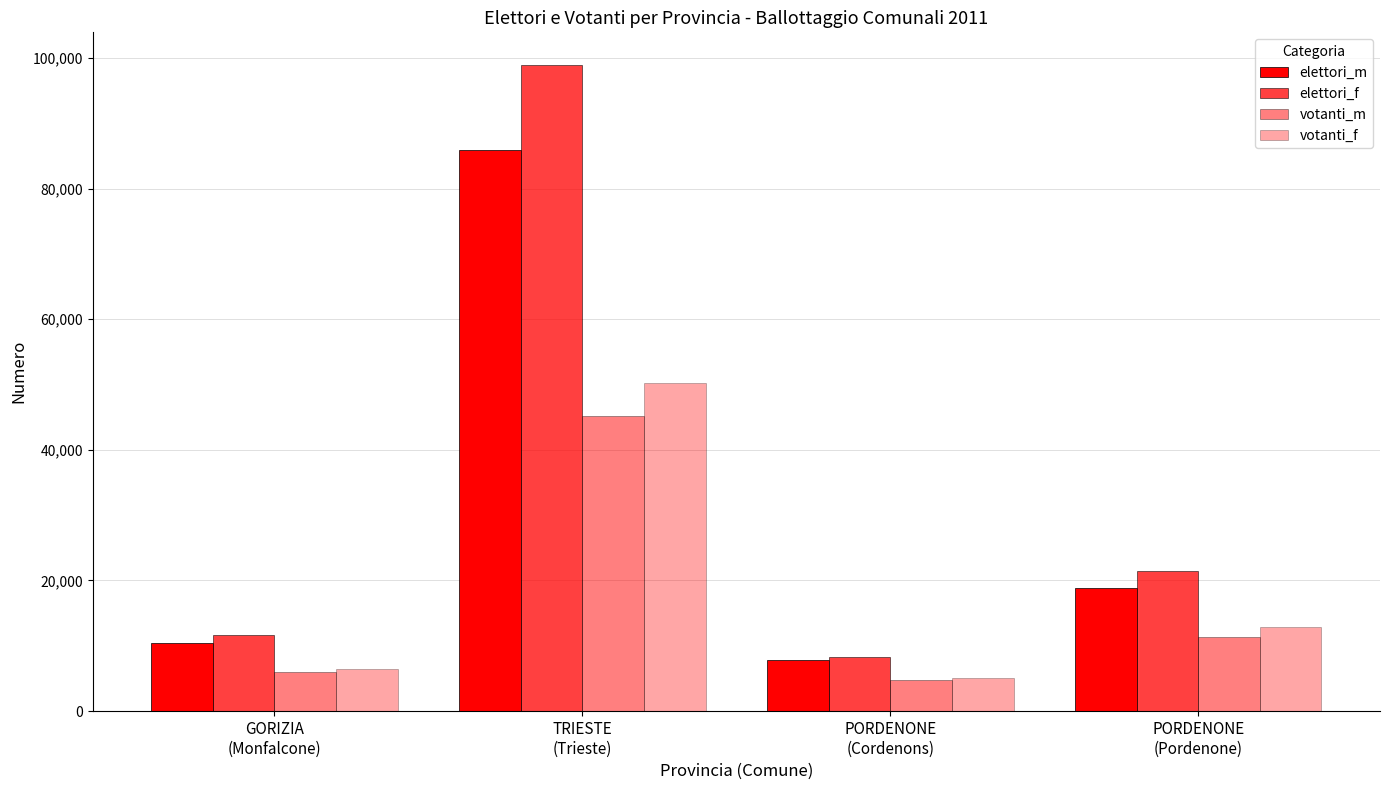

Where is votanti_m nearest to the value 24968?

PORDENONE
(Pordenone)